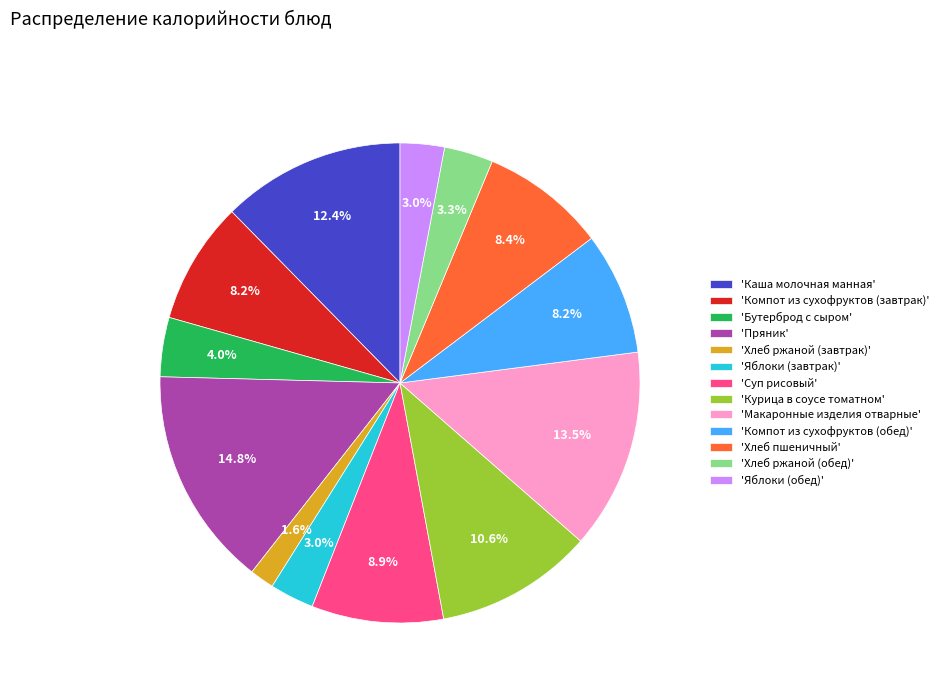

What percentage is NOT represented by 'Пряник'?

85.2%